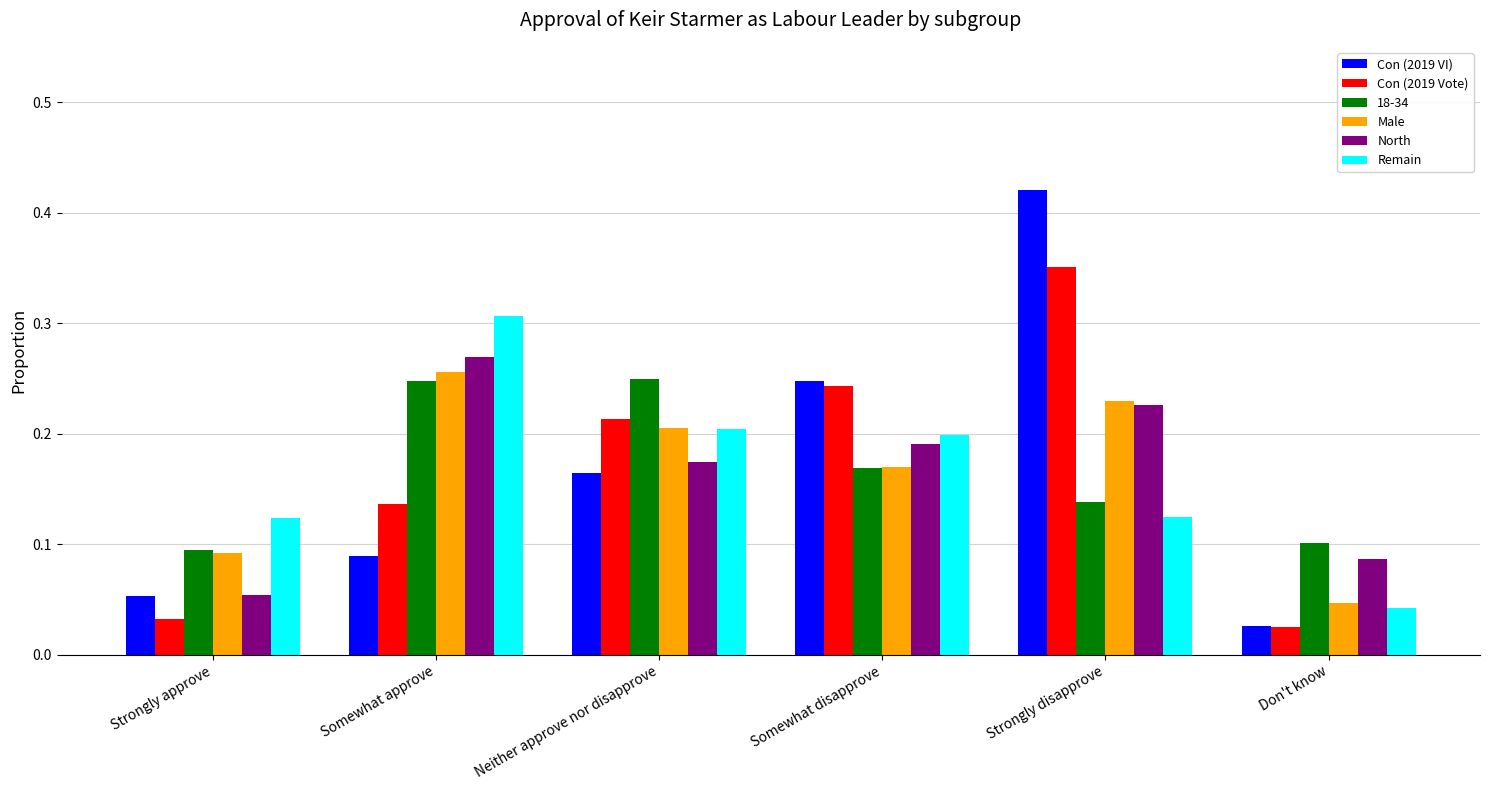

How many series are shown in this chart?

6